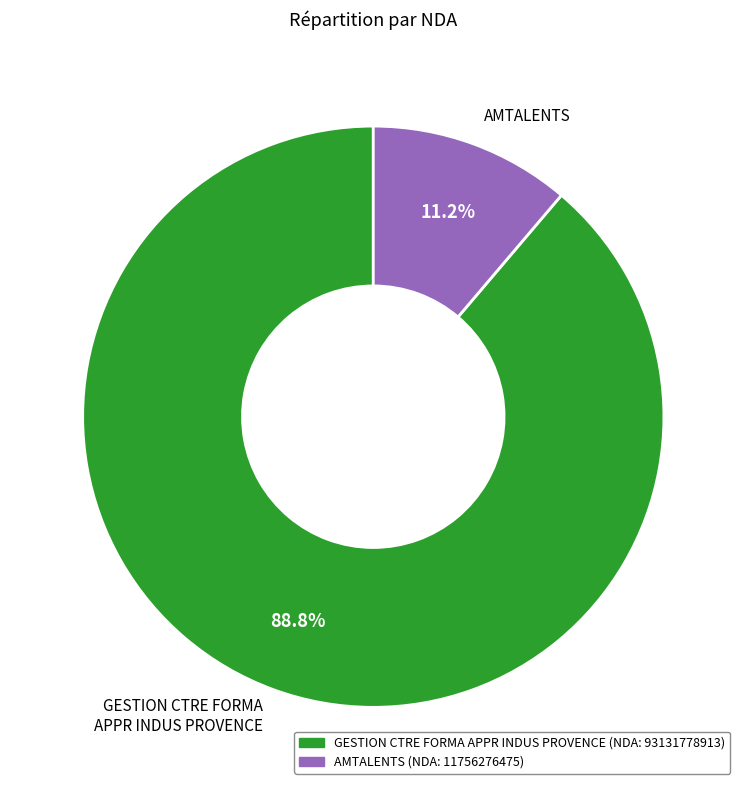

Is there any slice that represents more than half of the pie?

Yes